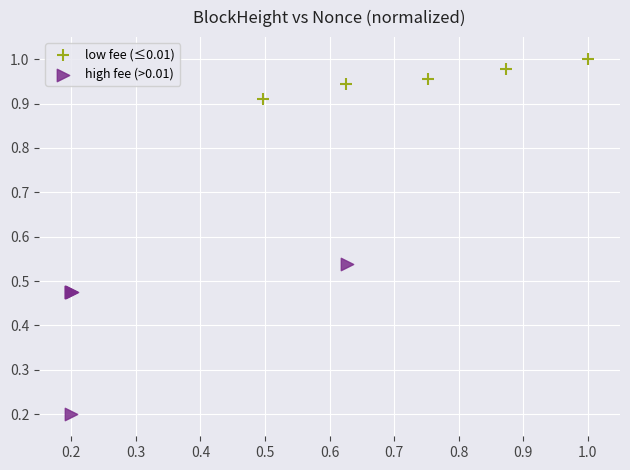

Which series reaches the minimum Y coordinate?

high fee (>0.01)